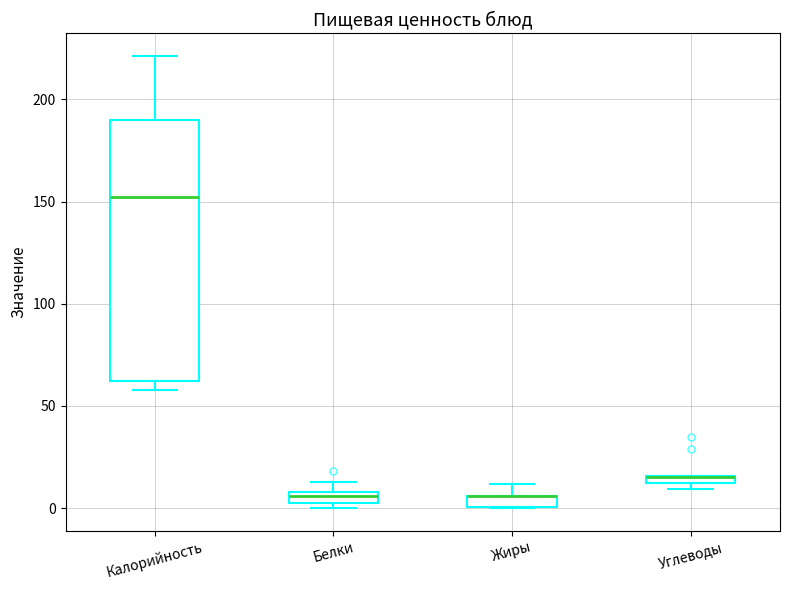

Where does the median line of the box for Белки sit on the y-axis? The values are not printed on the chart, so give them approximately, as read against the axis.

5